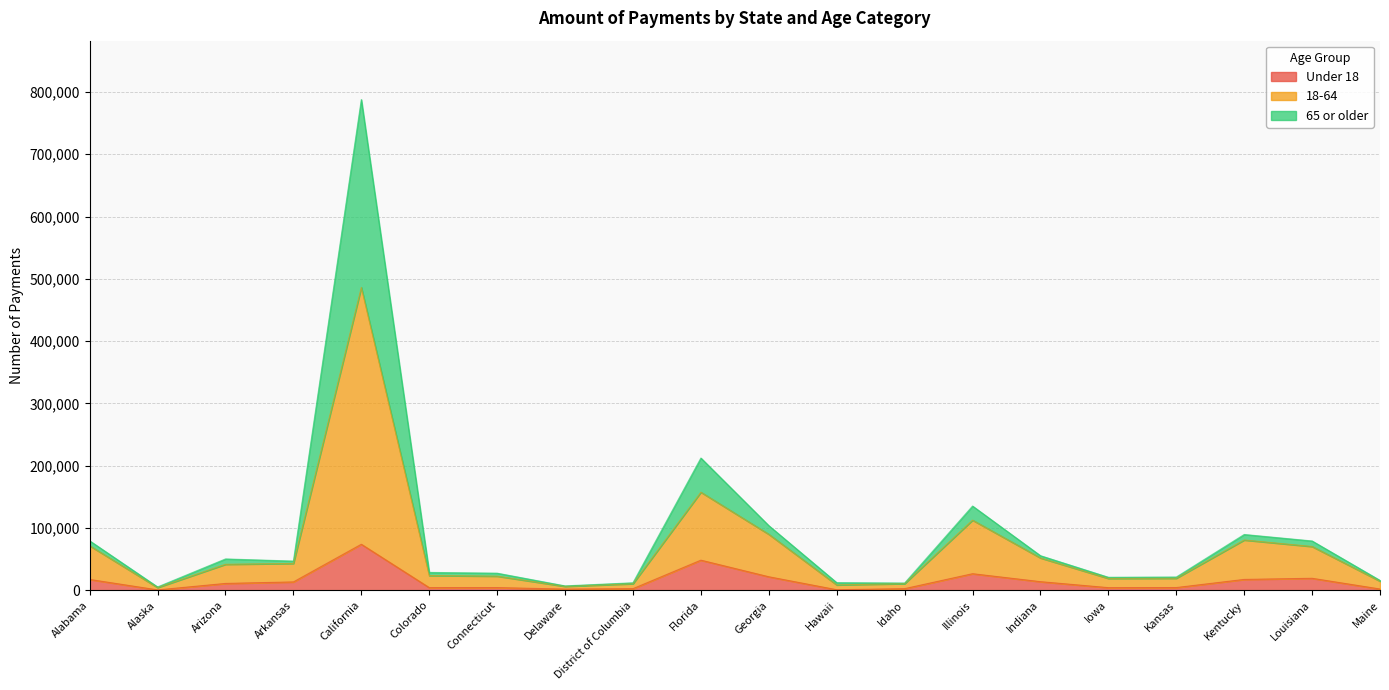

What is the label of the 8th point from the left?

Delaware